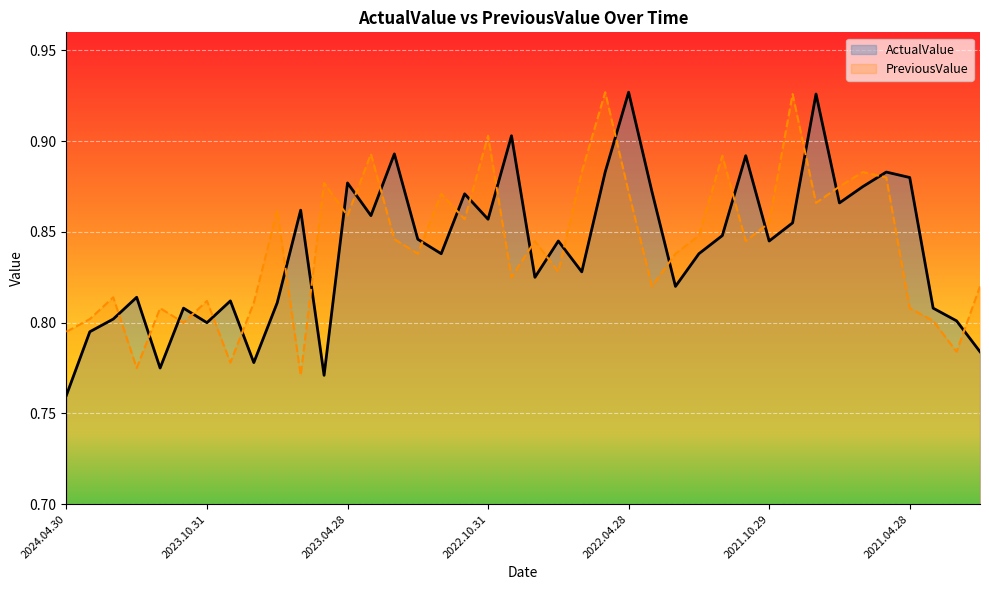

How many lines are shown in the chart?

2